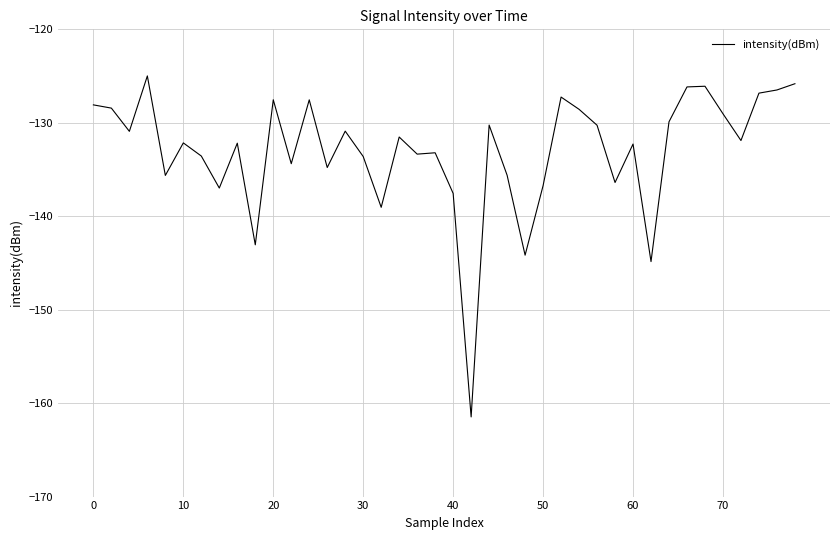

What is the greatest value displayed?

-125.0